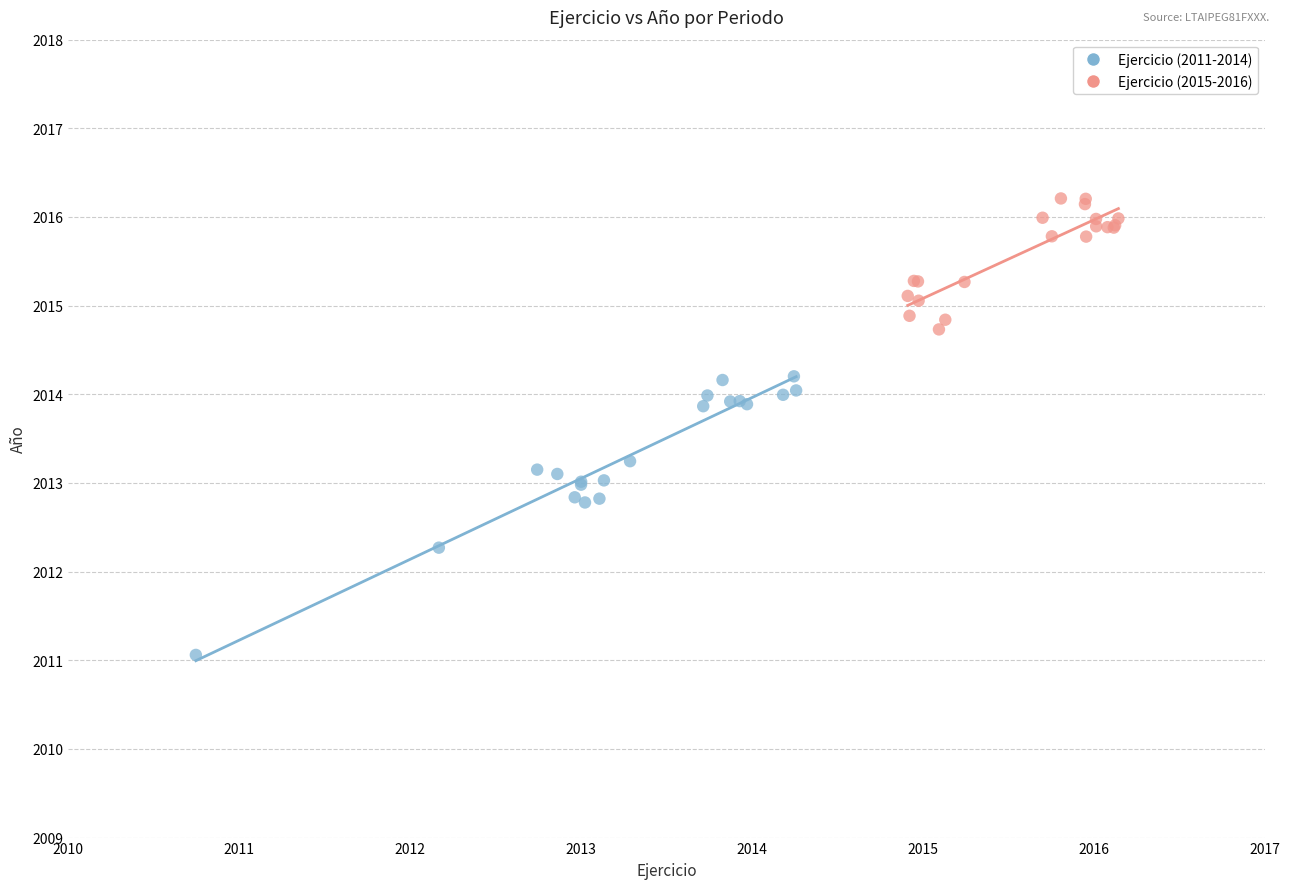

What are all the series names shown in the legend?

Ejercicio (2011-2014), Ejercicio (2015-2016)